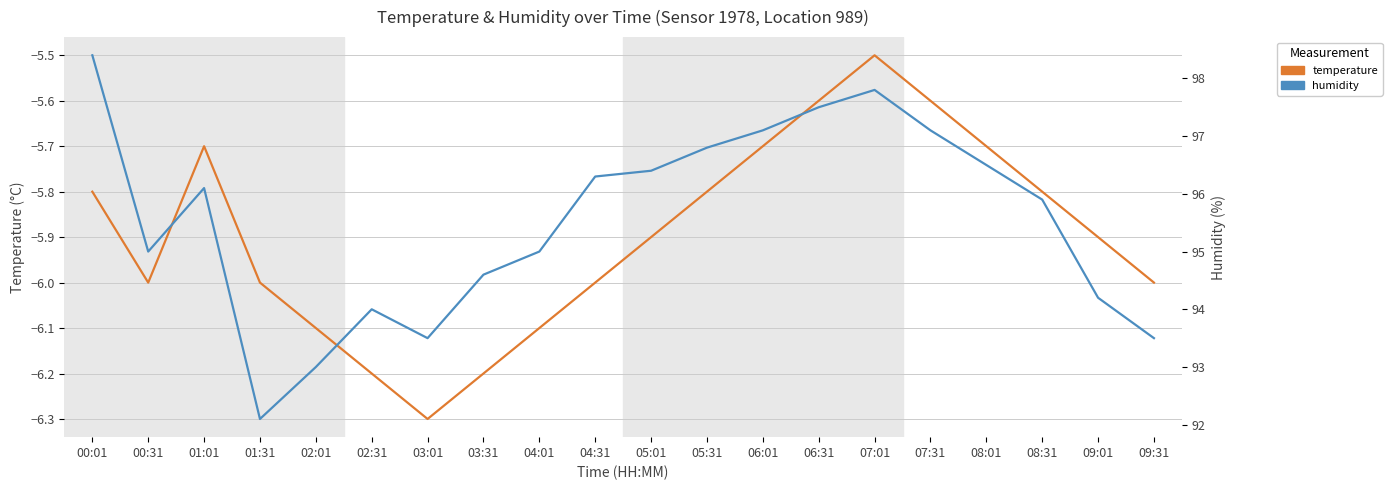

Reading left to right, transcribe all the data shown in this chart.

temperature: 00:01=-5.8	00:31=-6.0	01:01=-5.7	01:31=-6.0	02:01=-6.1	02:31=-6.2	03:01=-6.3	03:31=-6.2	04:01=-6.1	04:31=-6.0	05:01=-5.9	05:31=-5.8	06:01=-5.7	06:31=-5.6	07:01=-5.5	07:31=-5.6	08:01=-5.7	08:31=-5.8	09:01=-5.9	09:31=-6.0
humidity: 00:01=98.4	00:31=95.0	01:01=96.1	01:31=92.1	02:01=93.0	02:31=94.0	03:01=93.5	03:31=94.6	04:01=95.0	04:31=96.3	05:01=96.4	05:31=96.8	06:01=97.1	06:31=97.5	07:01=97.8	07:31=97.1	08:01=96.5	08:31=95.9	09:01=94.2	09:31=93.5